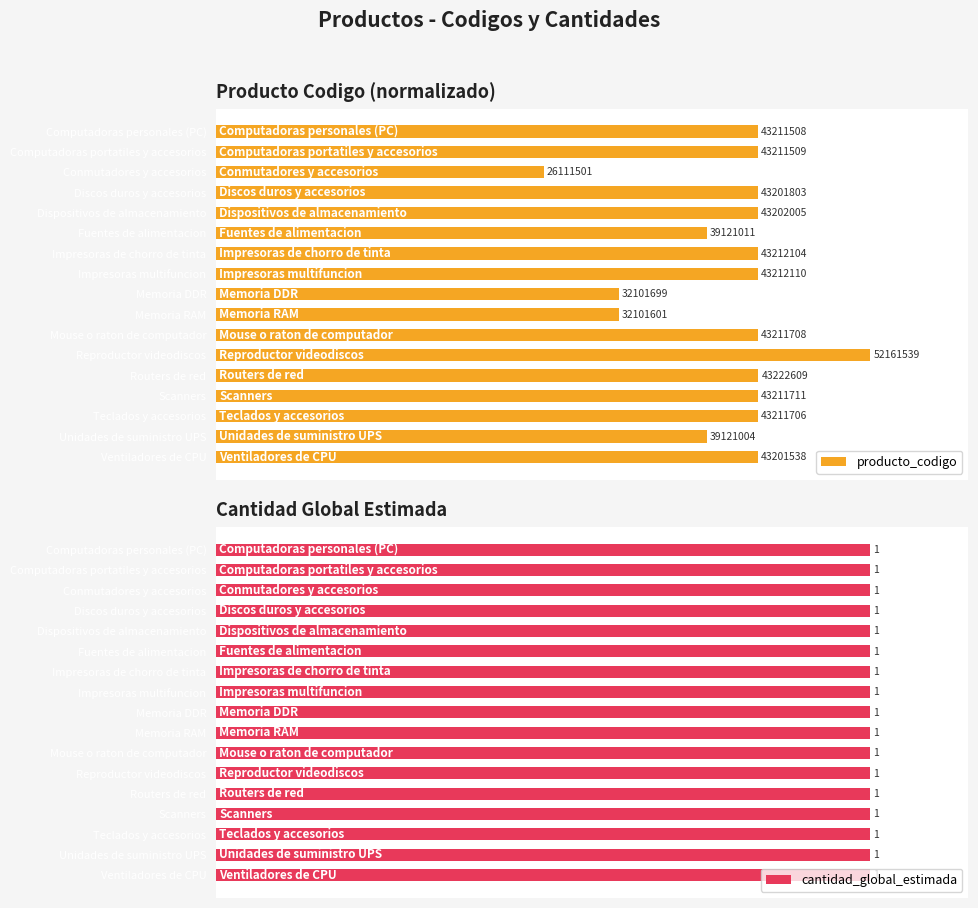

Count the number of data series in this chart.

2